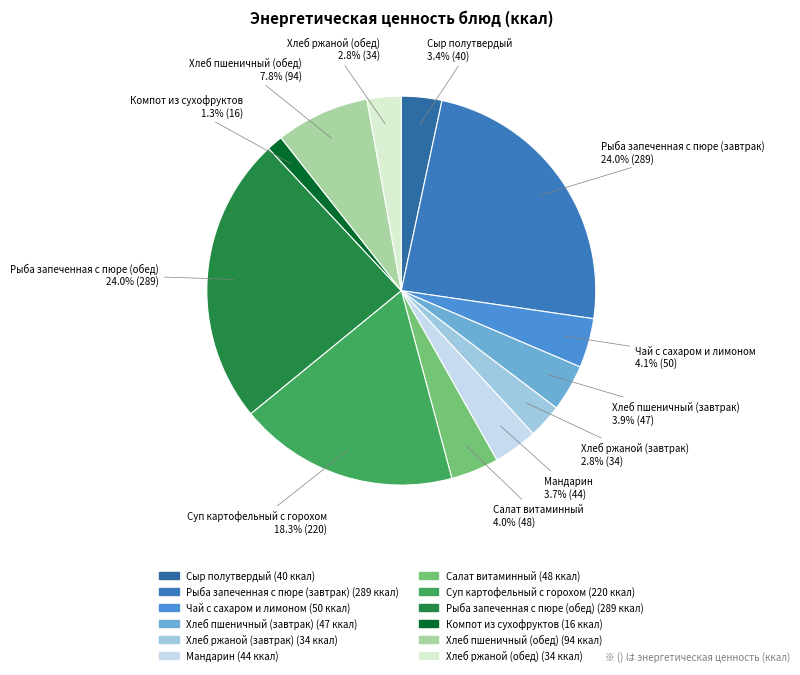

Is Мандарин the majority of the pie?

No